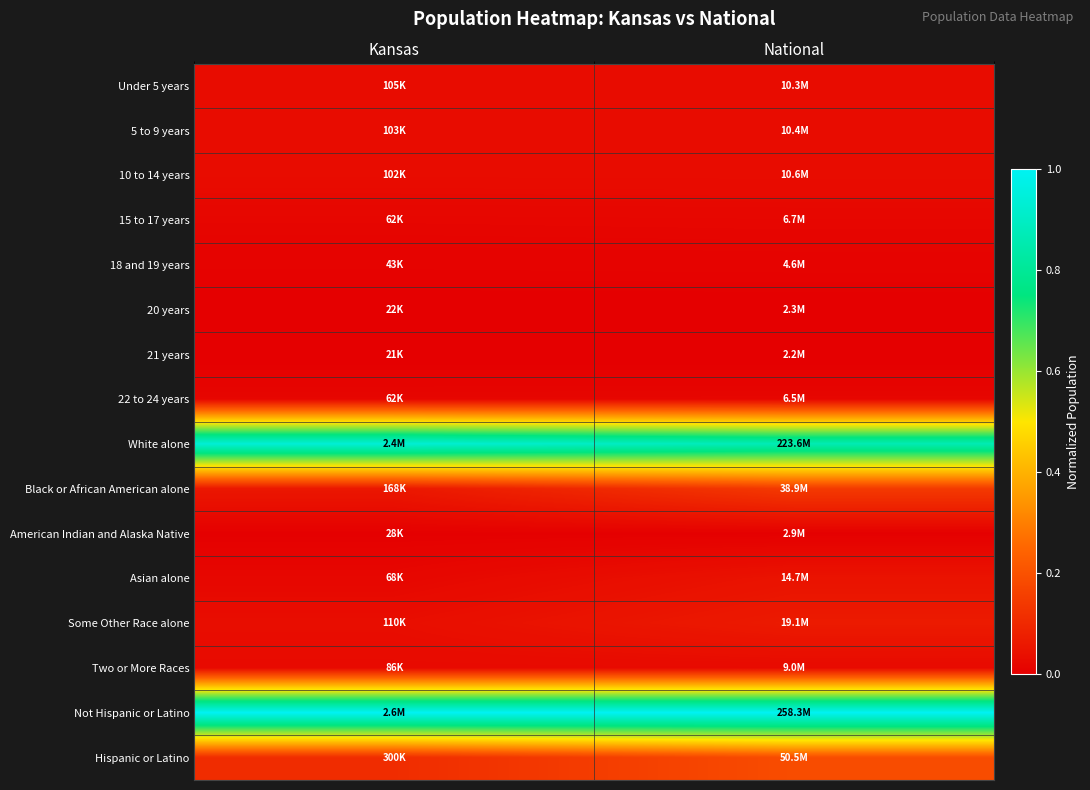

Rank the series by their maximum value, from lowest to highest.

21 years, 20 years, American Indian and Alaska Native, 18 and 19 years, 22 to 24 years, 15 to 17 years, Two or More Races, 5 to 9 years, 10 to 14 years, Under 5 years, Asian alone, Some Other Race alone, Black or African American alone, Hispanic or Latino, White alone, Not Hispanic or Latino